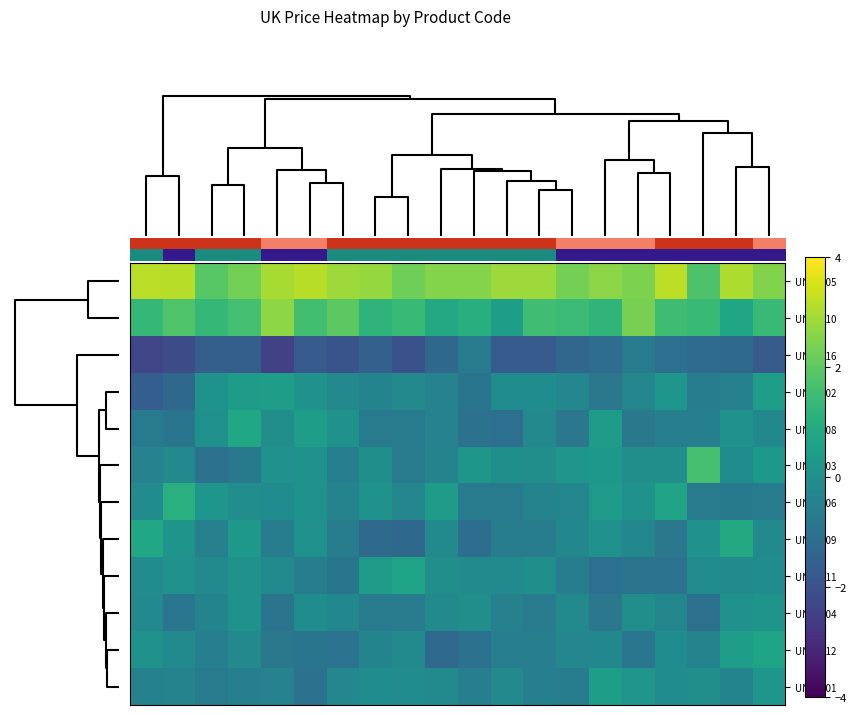

Reading left to right, transcribe all the data shown in this chart.

UNIM505: 3.2	3.1	1.9	2.3	3.0	3.1	2.8	2.7	2.2	2.5	2.5	2.8	2.8	2.3	2.6	2.4	3.2	1.8	3.0	2.5
UNIM510: 1.3	1.8	1.3	1.6	2.6	1.6	2.0	1.2	1.4	0.8	1.0	0.5	1.5	1.4	1.2	2.4	1.5	1.4	0.7	1.4
UNIM516: -2.3	-2.2	-1.6	-1.6	-2.4	-1.7	-1.9	-1.5	-2.0	-1.3	-0.7	-1.7	-1.7	-1.3	-1.1	-0.7	-1.1	-1.2	-1.2	-1.7
UNIM502: -1.6	-1.3	0.1	0.4	0.5	0.1	-0.2	-0.4	-0.2	-0.4	-0.9	-0.1	-0.1	-0.3	-0.8	-0.3	0.2	-0.6	-0.5	0.5
UNIM508: -0.7	-0.9	0.0	0.8	-0.1	0.5	0.1	-0.7	-0.7	-0.5	-1.0	-1.1	-0.2	-0.8	0.4	-0.8	-0.6	-0.5	0.1	-0.3
UNIM503: -0.4	-0.2	-1.0	-0.8	0.0	0.1	-0.5	-0.0	-0.7	-0.4	0.2	-0.0	-0.0	0.2	0.3	-0.0	-0.0	1.6	-0.1	0.3
UNIM506: -0.2	1.1	0.2	-0.1	-0.1	0.1	-0.4	0.1	-0.3	0.4	-0.7	-0.7	-0.4	-0.3	0.3	0.1	0.7	-0.7	-0.8	-0.7
UNIM509: 0.8	0.1	-0.5	0.3	-0.6	0.0	-0.6	-1.2	-1.3	-0.2	-1.1	-0.7	-0.6	-0.3	0.1	-0.3	-0.8	0.0	0.9	-0.2
UNIM511: -0.1	0.0	-0.2	0.1	-0.2	-0.6	-0.9	0.4	0.6	-0.1	-0.2	-0.2	-0.0	-0.6	-1.1	-0.9	-1.0	-0.1	-0.2	-0.1
UNIM504: -0.2	-0.9	-0.4	0.1	-0.9	-0.1	-0.3	-0.7	-0.7	-0.2	-0.0	-0.5	-0.7	-0.2	-0.8	-0.1	-0.3	-1.0	0.0	0.1
UNIM512: 0.1	-0.2	-0.6	-0.2	-0.8	-0.9	-1.0	-0.4	-0.2	-1.3	-1.0	-0.6	-0.6	-0.3	-0.3	-0.9	-0.1	-0.4	0.4	0.6
UNIM501: -0.5	-0.4	-0.7	-0.5	-0.5	-1.0	-0.3	-0.1	-0.1	-0.2	-0.5	-0.2	-0.6	-0.6	0.4	0.2	-0.1	-0.0	-0.4	0.2